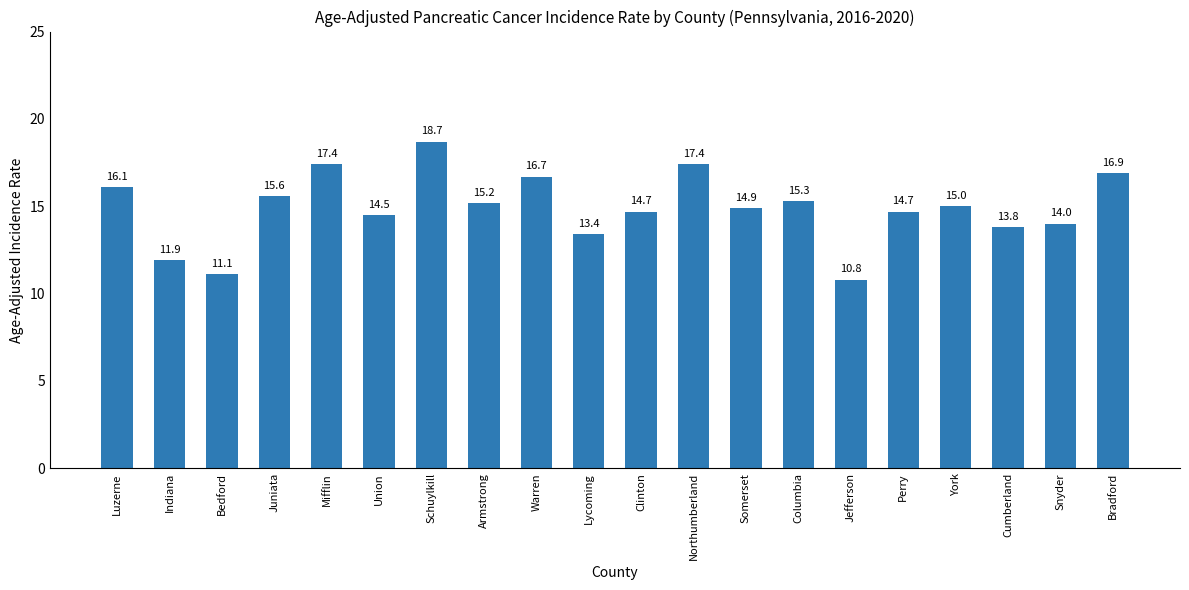

What is the change in value from Union to Schuylkill?

+4.2